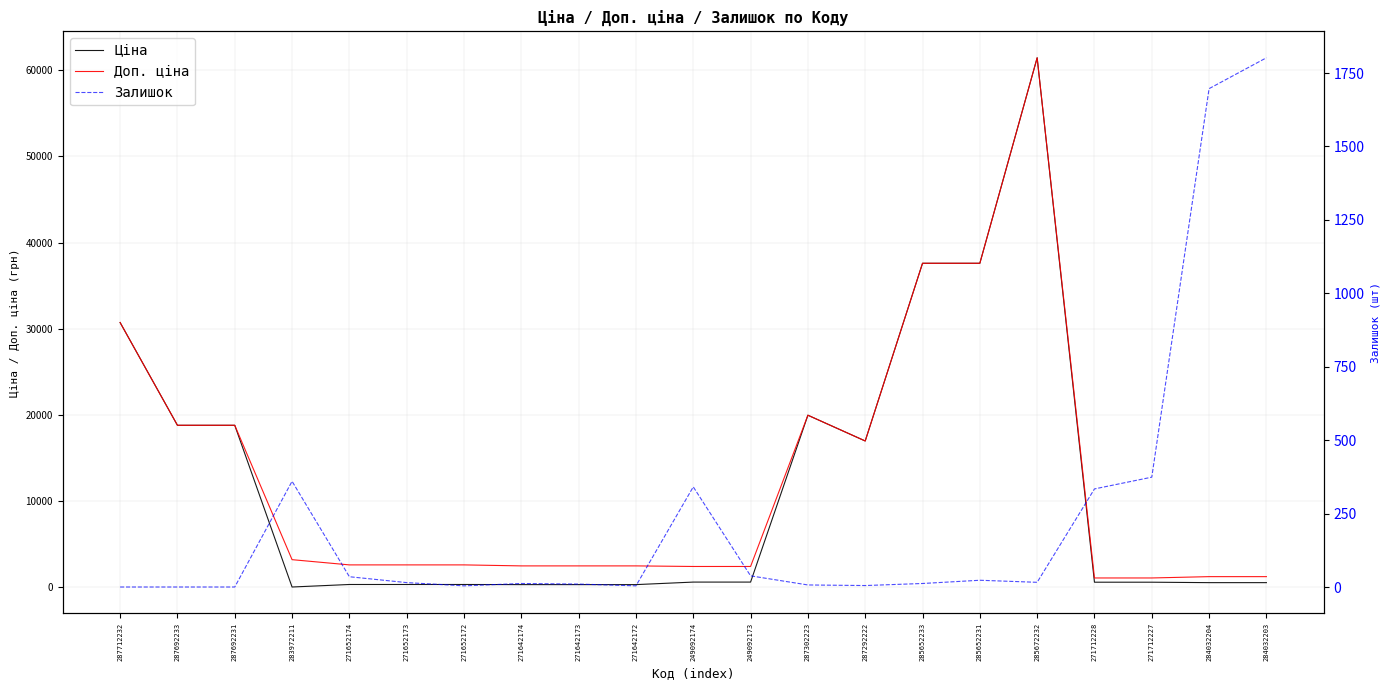

What is the value of the Ціна point at the 14th from the left?

16976.3